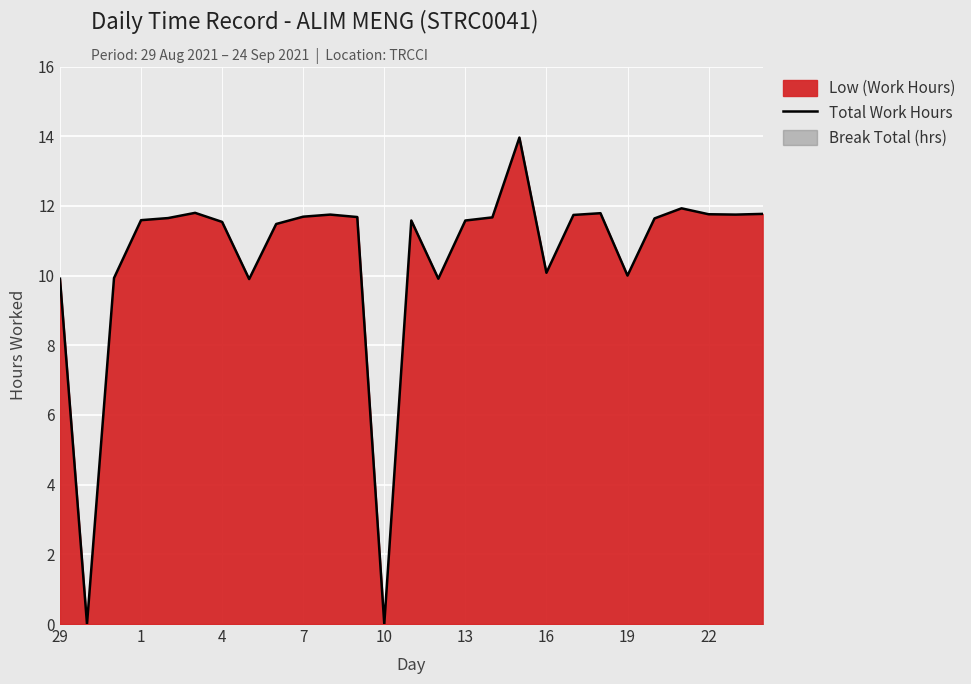

True or false: Total Work Hours has a value of 0.0 at 10.

True